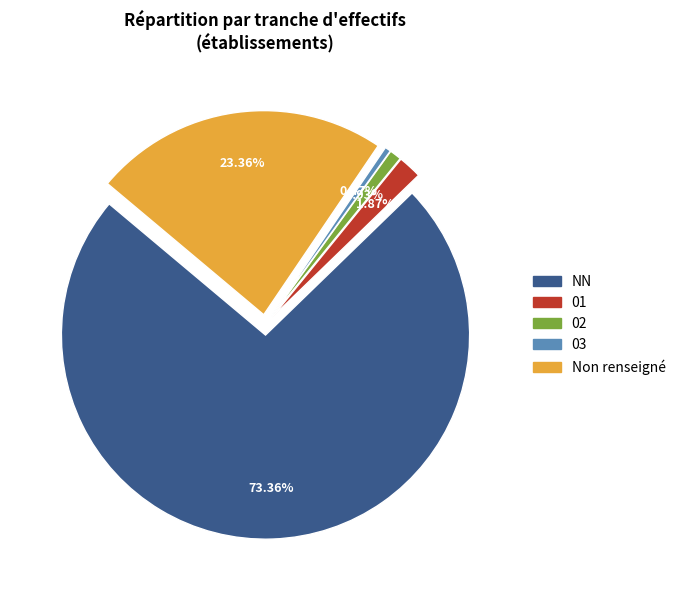

Does any single category account for the majority?

Yes